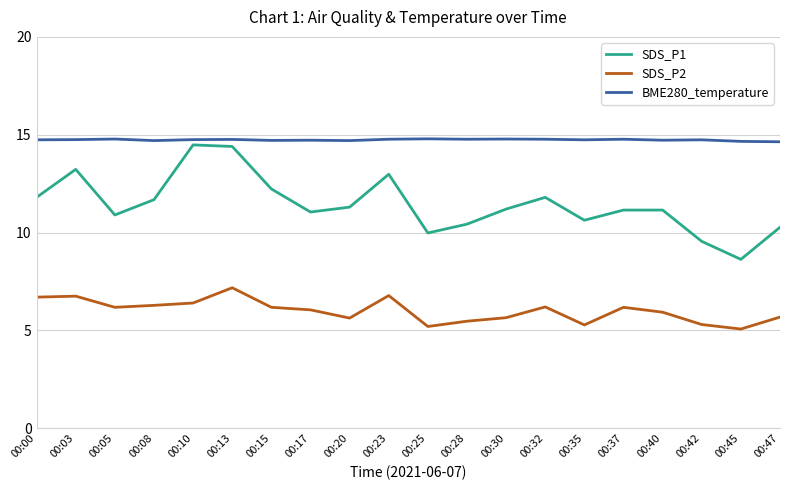

True or false: SDS_P1 and BME280_temperature cross at least once.

False